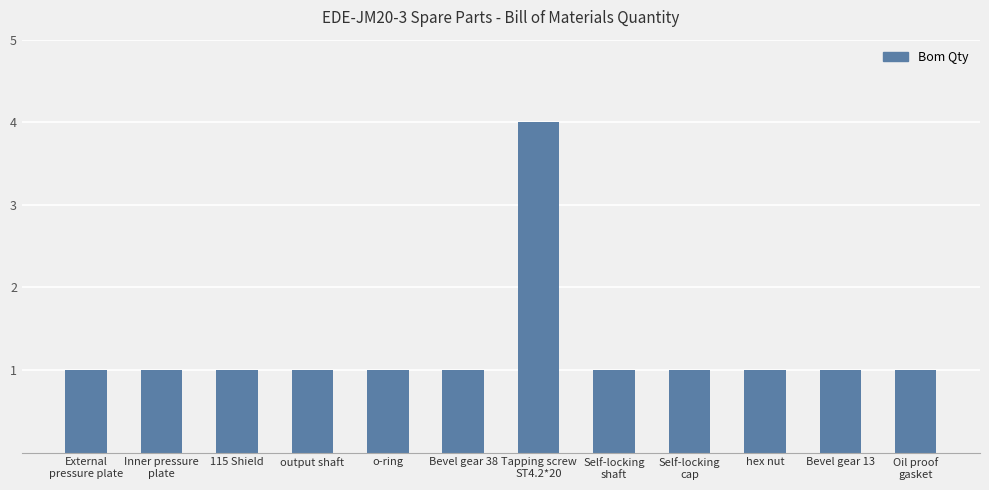

Reading right to left, extract all data points from this chart.

Oil proof
gasket=1	Bevel gear 13=1	hex nut=1	Self-locking
cap=1	Self-locking
shaft=1	Tapping screw
ST4.2*20=4	Bevel gear 38=1	o-ring=1	output shaft=1	115 Shield=1	Inner pressure
plate=1	External
pressure plate=1